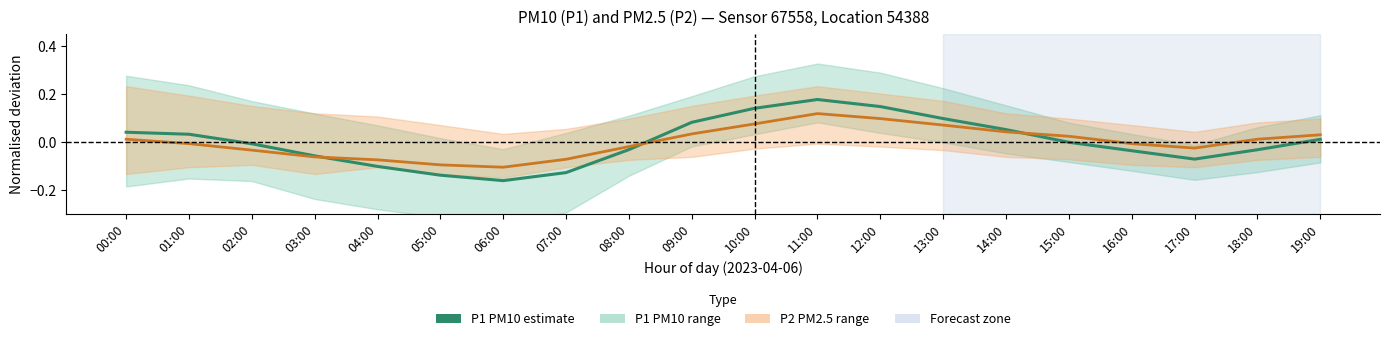

Is the value of P2 (PM2.5) estimate at 01:00 greater than the value of P1 (PM10) estimate at 10:00?

No